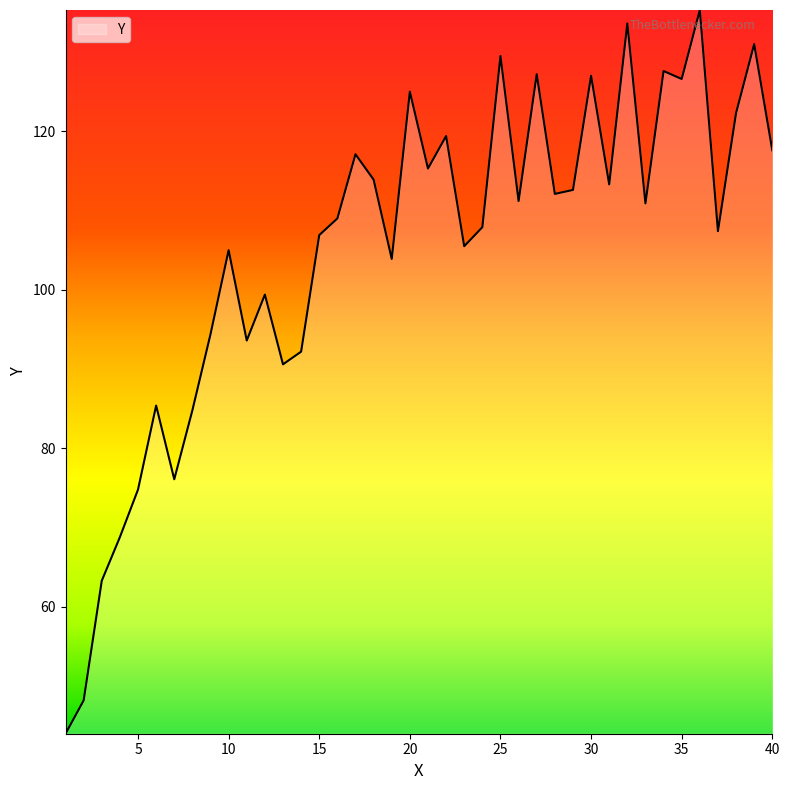

What is the difference between the maximum and minimum values?

91.3